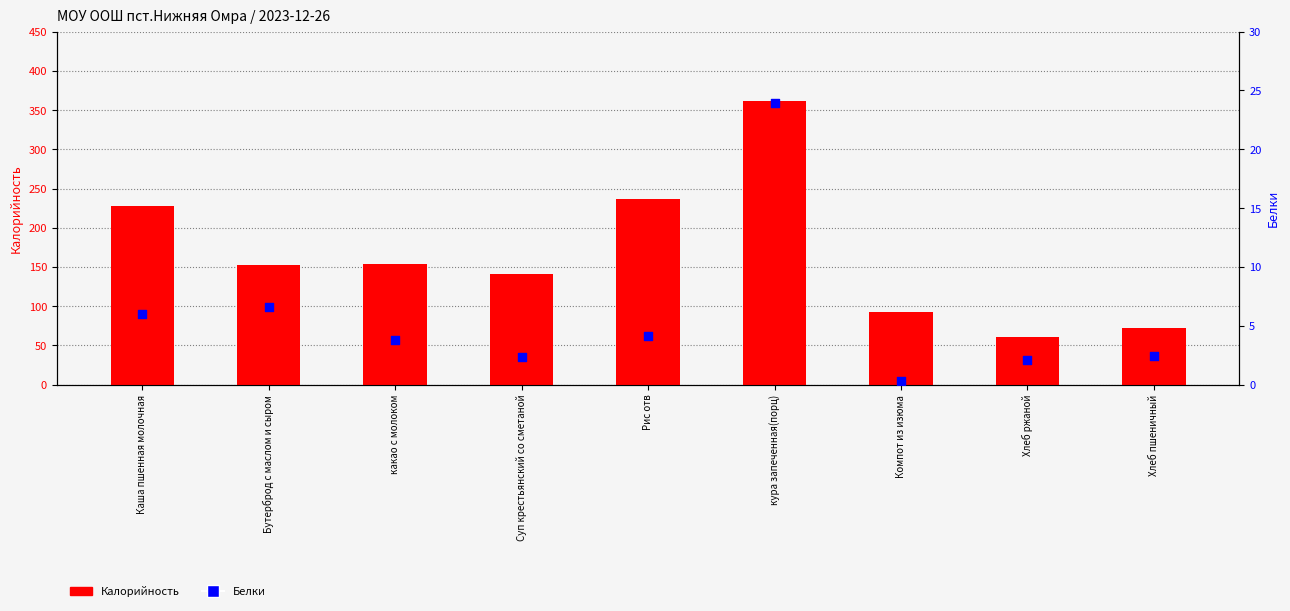

At which category is the sum across all series the highest?

кура запеченная(порц)